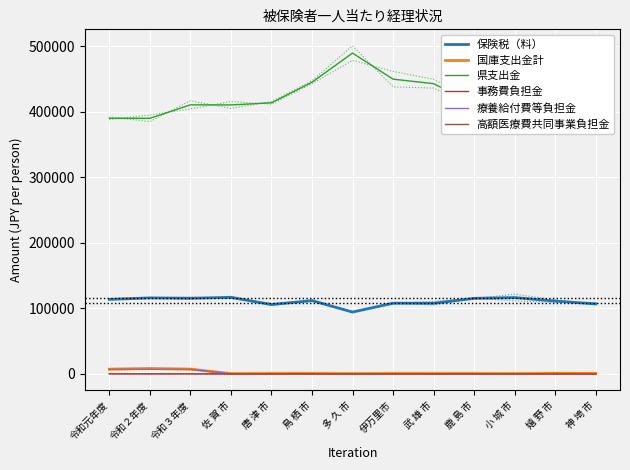

Which series has the largest range (max minus min)?

県支出金